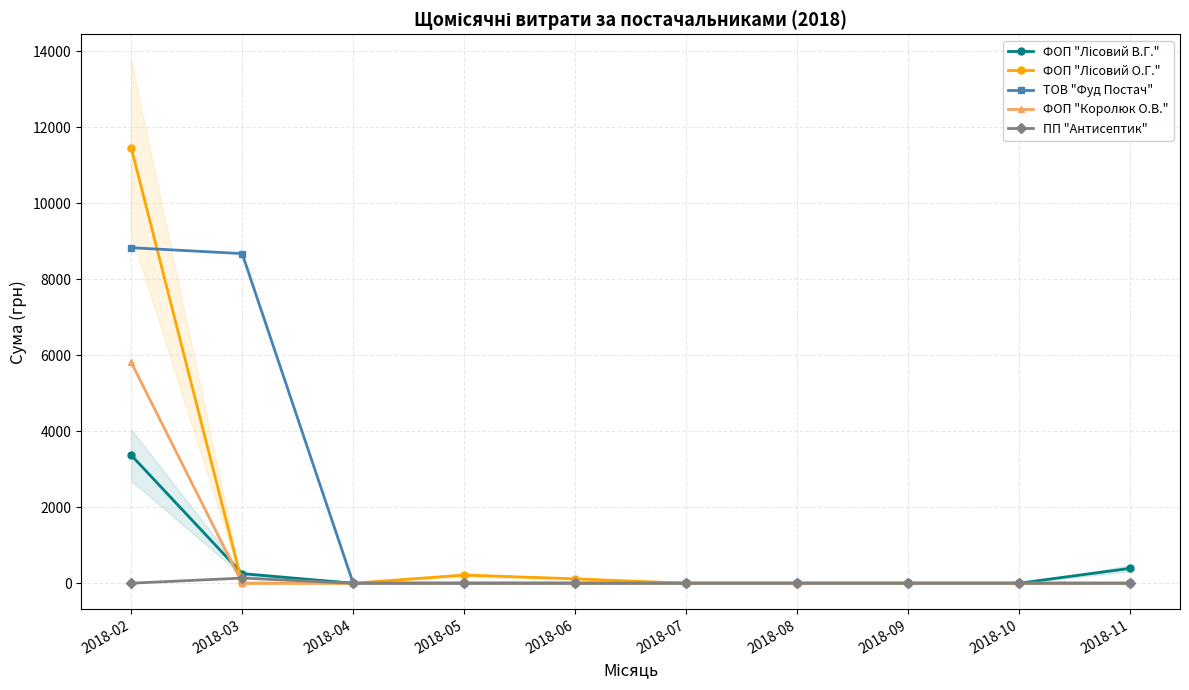

What are all the series names shown in the legend?

ФОП "Лісовий В.Г.", ФОП "Лісовий О.Г.", ТОВ "Фуд Постач", ФОП "Королюк О.В.", ПП "Антисептик"